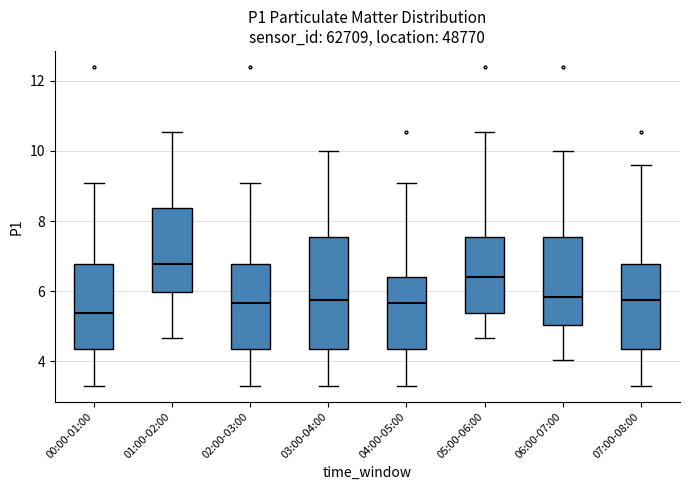

Reading left to right, transcribe this box plot: for each box, give where its median line is, the range the box spans, and where its two whiskers end, as read against the y-axis. The values are not printed on the chart, so give them approximately, as read against the axis.

00:00-01:00: median 5.4, box 4.4 to 6.8, whiskers 3.4 to 9.2
01:00-02:00: median 6.8, box 6.0 to 8.4, whiskers 4.6 to 10.6
02:00-03:00: median 5.6, box 4.4 to 6.8, whiskers 3.4 to 9.2
03:00-04:00: median 5.8, box 4.4 to 7.6, whiskers 3.4 to 10.0
04:00-05:00: median 5.6, box 4.4 to 6.4, whiskers 3.4 to 9.2
05:00-06:00: median 6.4, box 5.4 to 7.6, whiskers 4.6 to 10.6
06:00-07:00: median 5.8, box 5.0 to 7.6, whiskers 4.0 to 10.0
07:00-08:00: median 5.8, box 4.4 to 6.8, whiskers 3.4 to 9.6